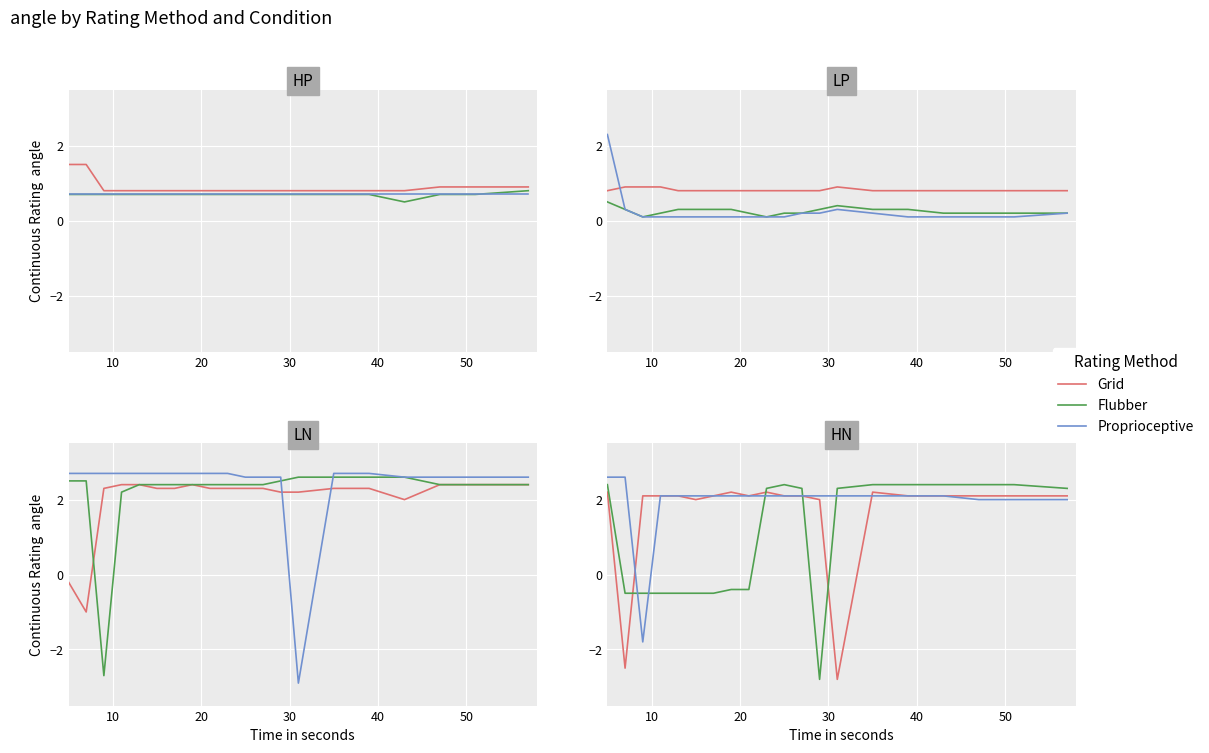

At how many categories does at least one series exceed 1?

20